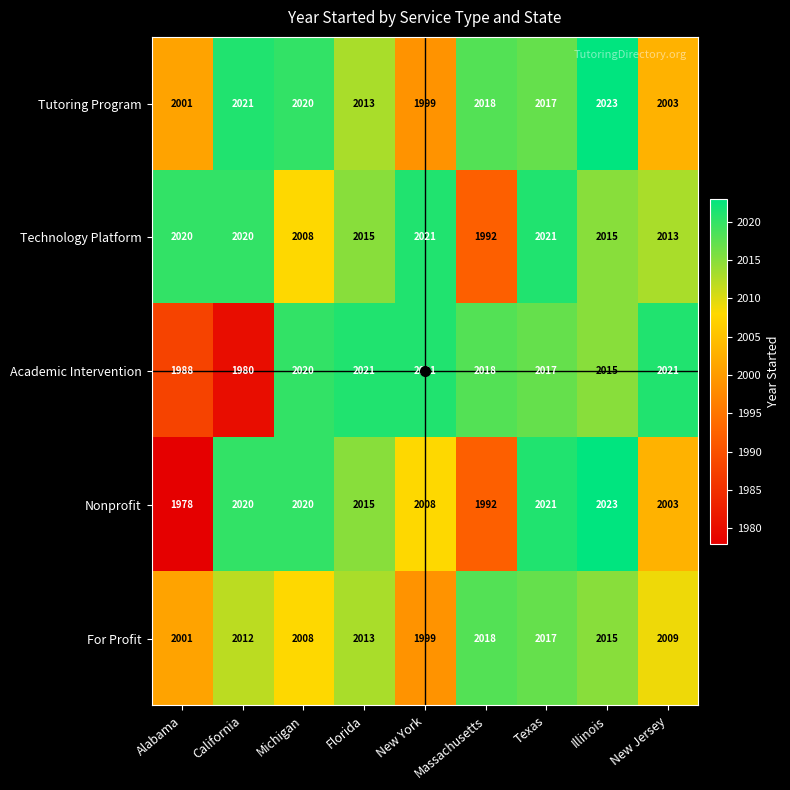

At how many categories does at least one series exceed 1985?

9